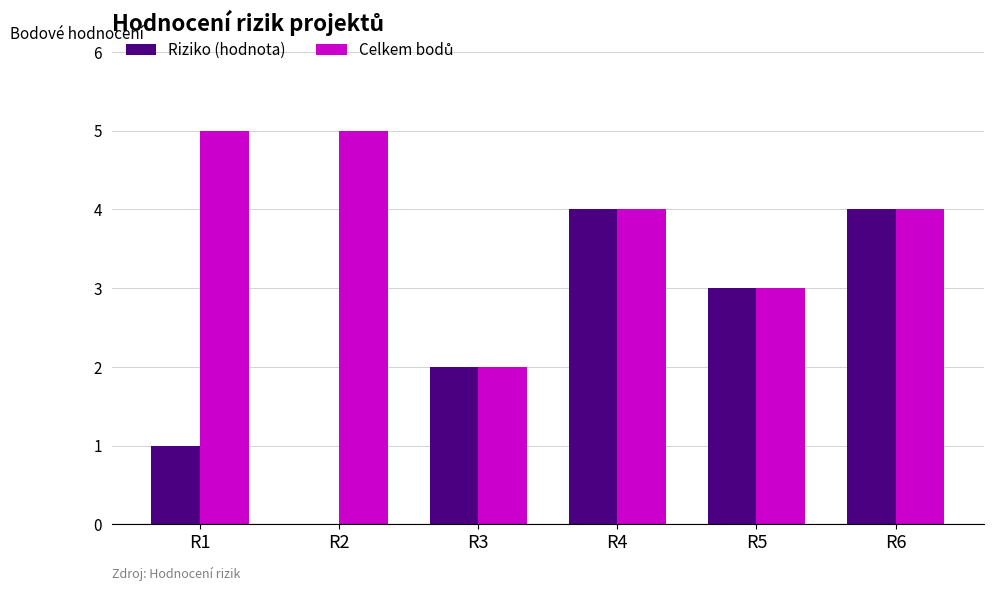

What is the maximum value shown in the chart?

5